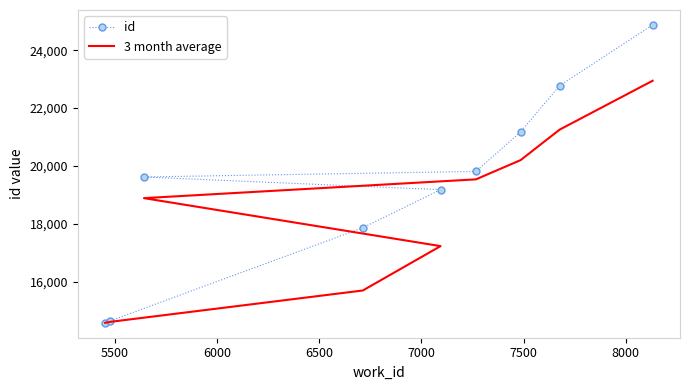

List the series in order of their overall mean, highest first.

id, 3 month average